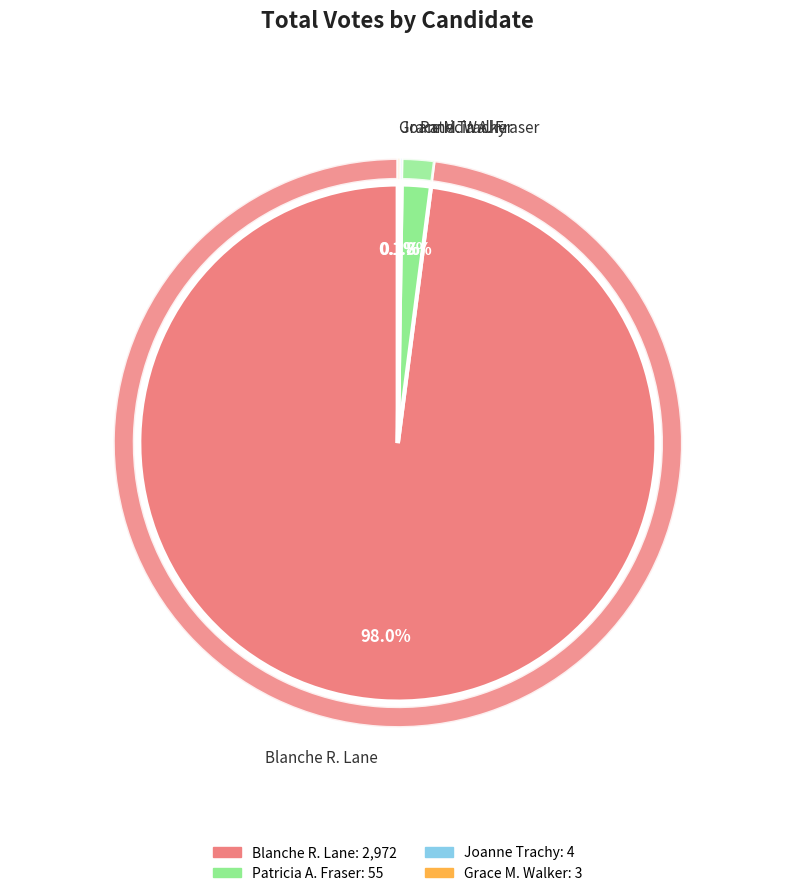

What is the smallest slice in the pie chart?

Grace M. Walker